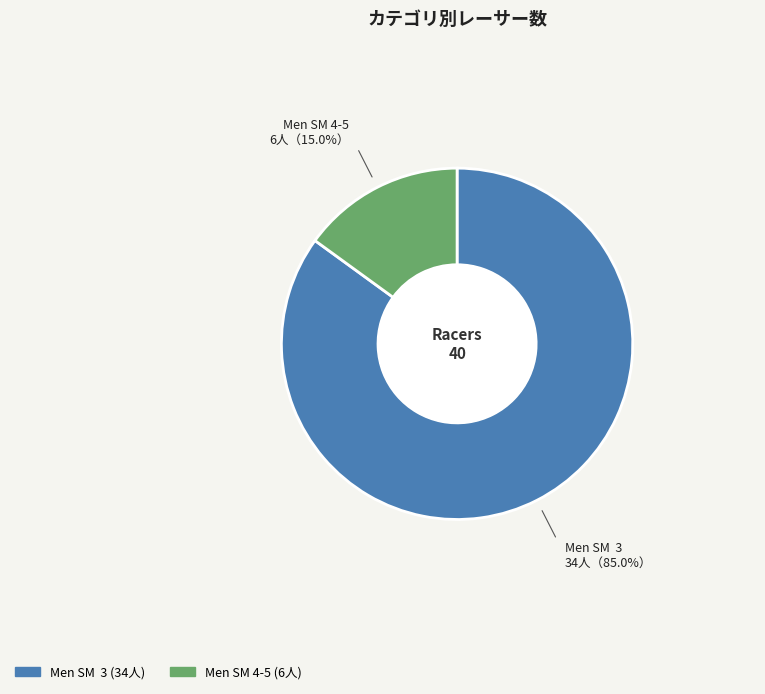

Which slice is the largest?

Men SM 3